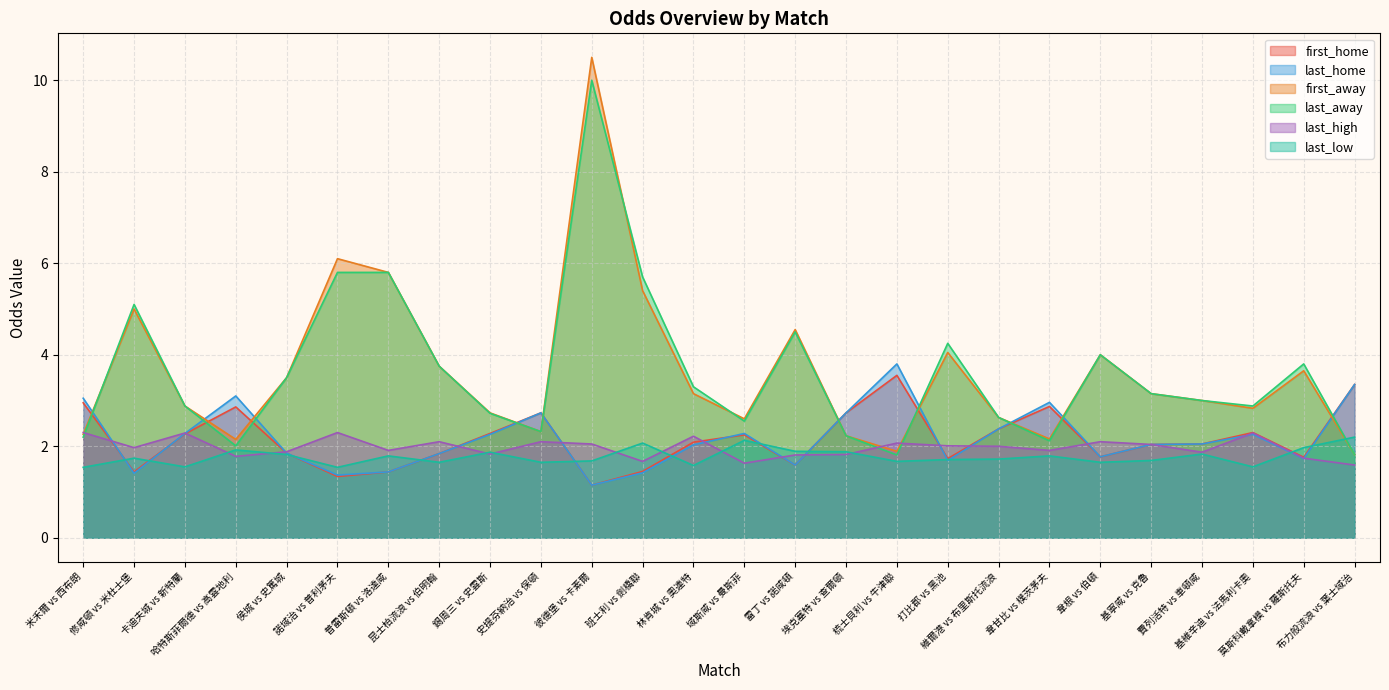

Where does the last_home series first go above 2?

米禾爾 vs 西布朗